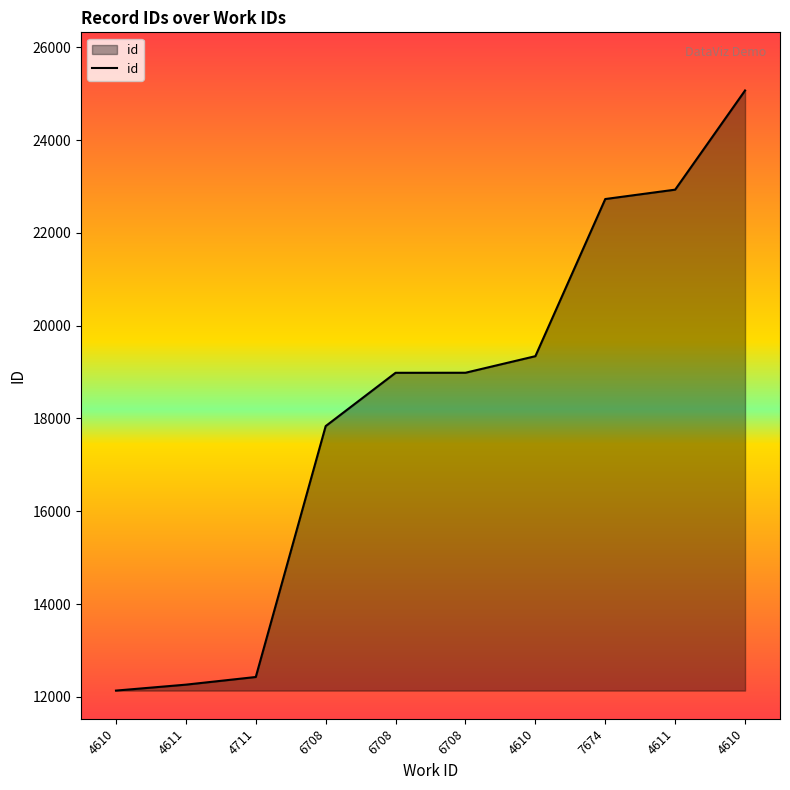

Count the number of data series in this chart.

1